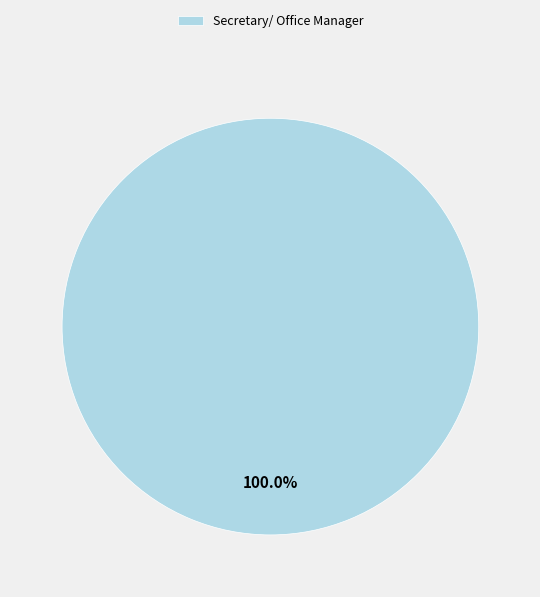

Is there a majority slice in this chart?

Yes